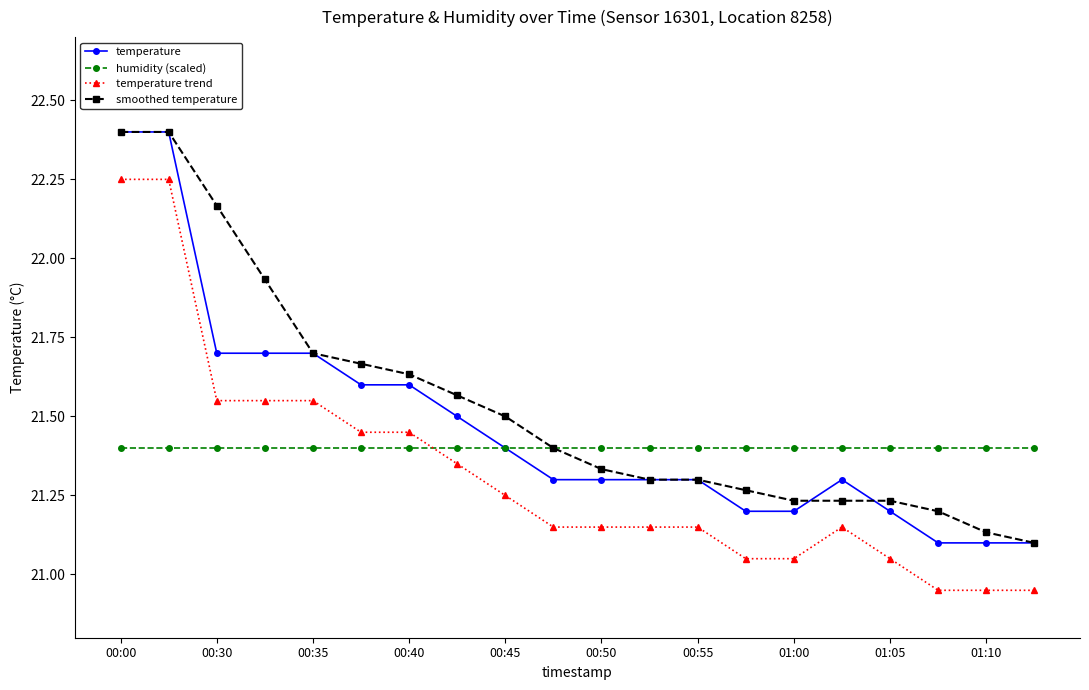

At how many categories does at least one series exceed 21?

20